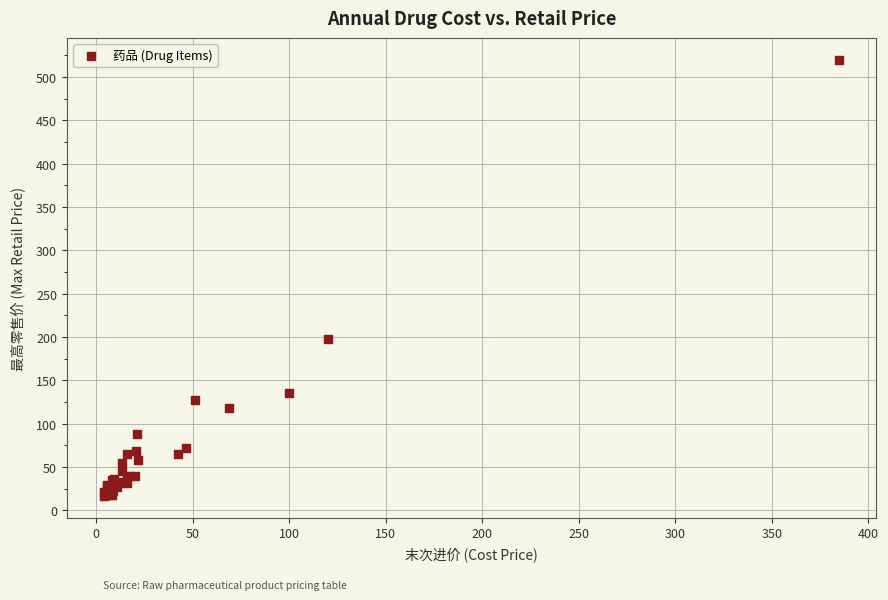

What Y value in the scatter plot is closest to 268?

198.0